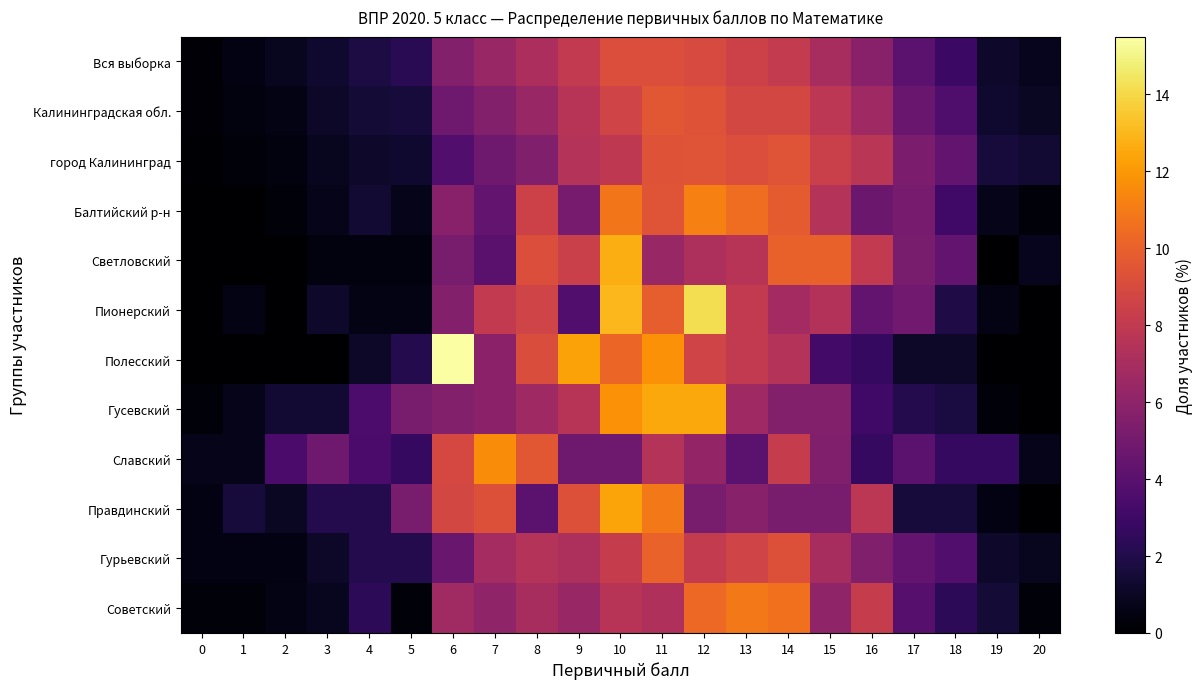

At 13, list the series in order from smallest to largest.

Славский, Правдинский, Гусевский, Светловский, Пионерский, Полесский, Вся выборка, Гурьевский, Калининградская обл., город Калининград, Балтийский р-н, Советский